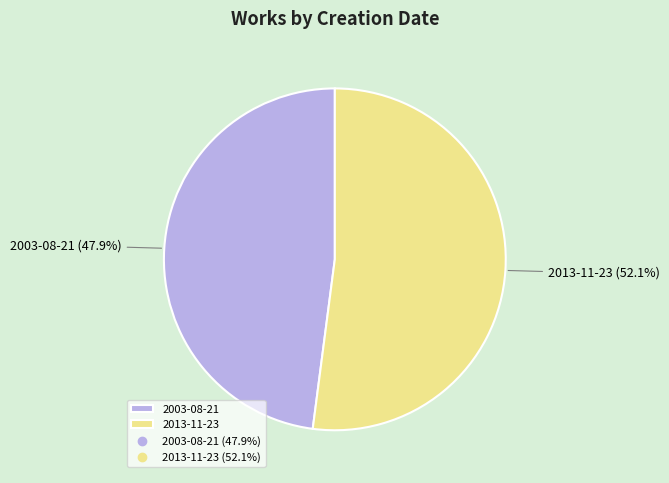

To the nearest percent, what is the average slice percentage?

50%